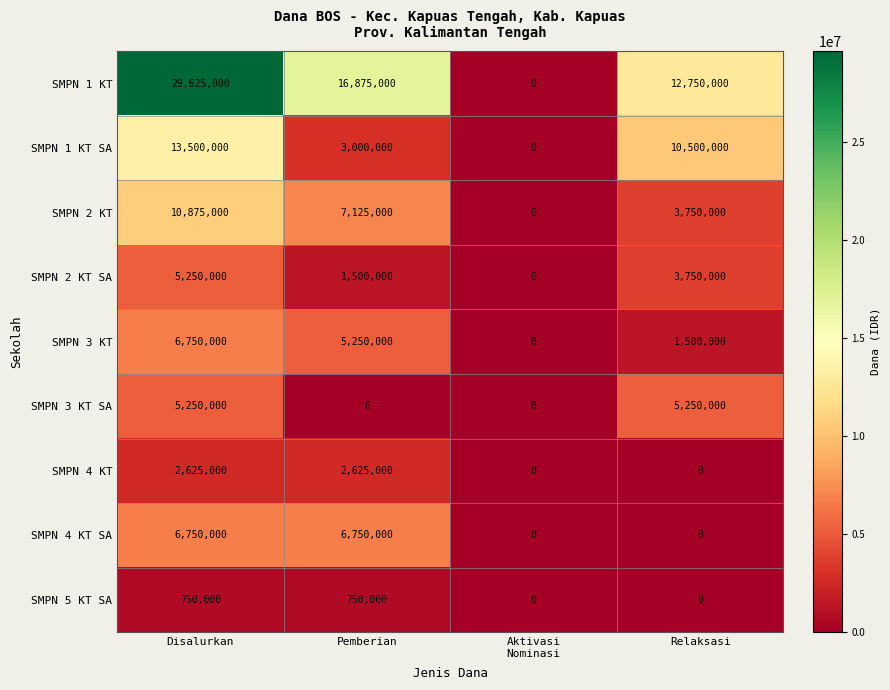

True or false: SMPN 2 KT SA has a value of 7068625 at Disalurkan.

False